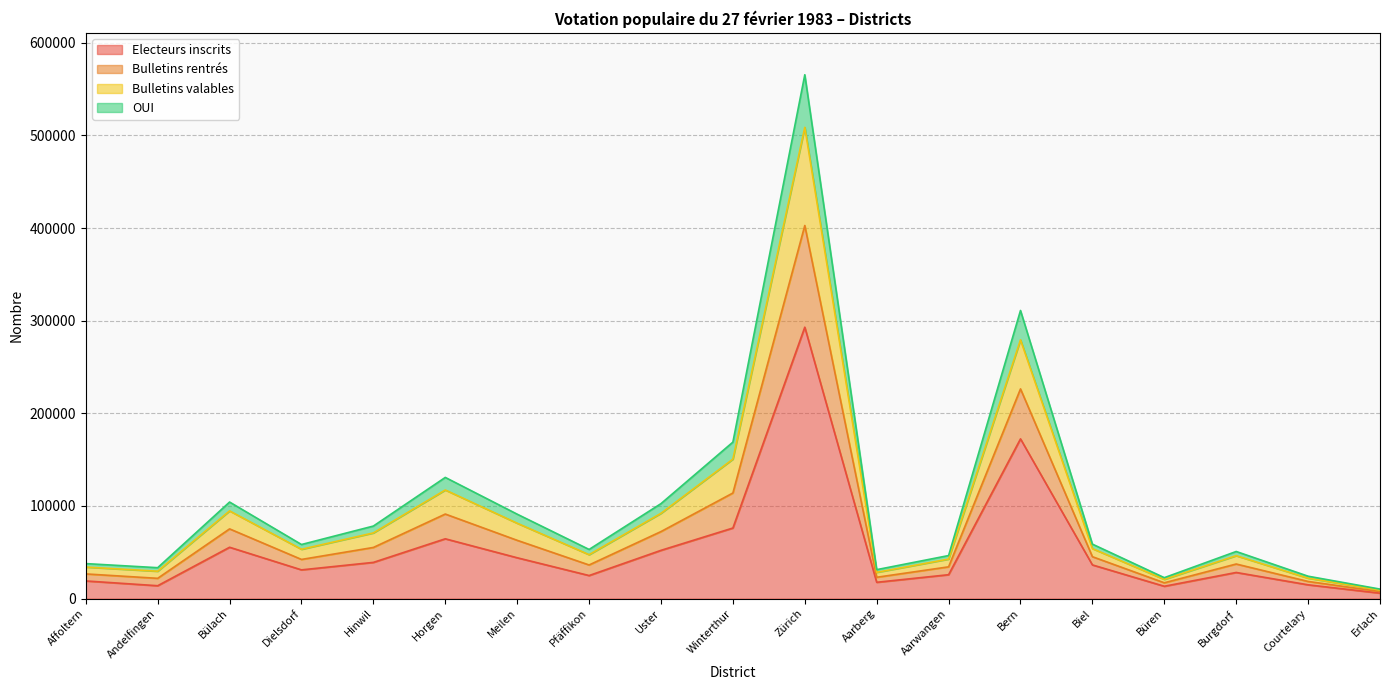

True or false: Electeurs inscrits has more than 1 interior local peaks.

True